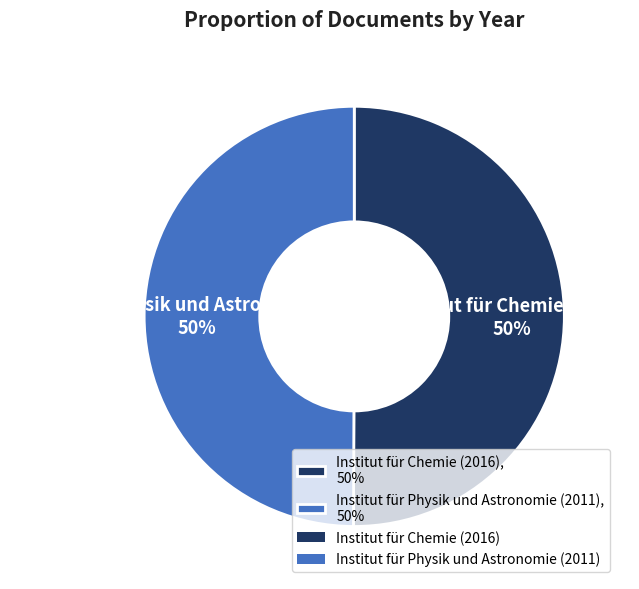

Approximately how many times larger is the value at Institut für Physik und Astronomie (2011) compared to Institut für Chemie (2016)?

1.0